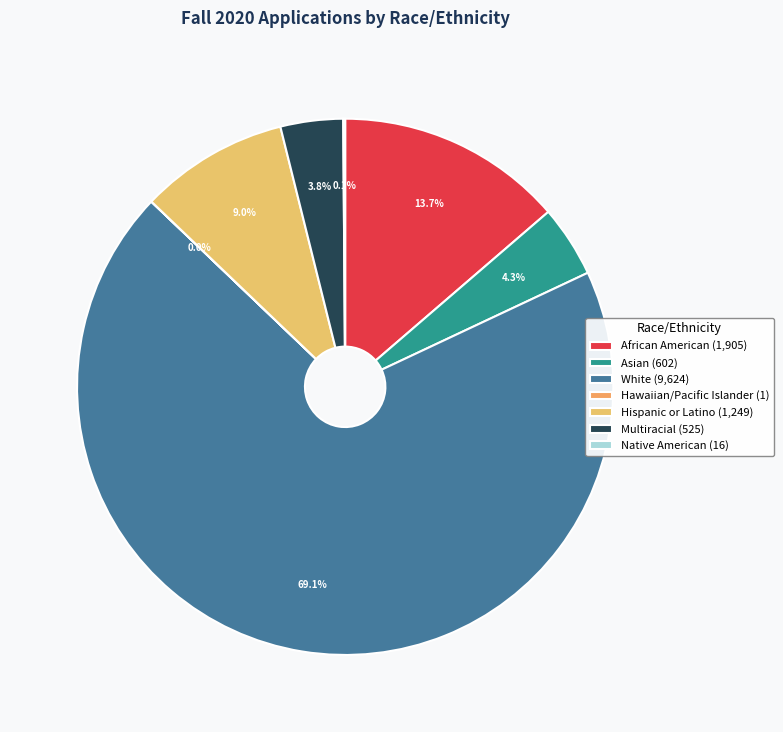

To the nearest percent, what is the difference between the Hispanic or Latino and Hawaiian/Pacific Islander slice percentages?

9%